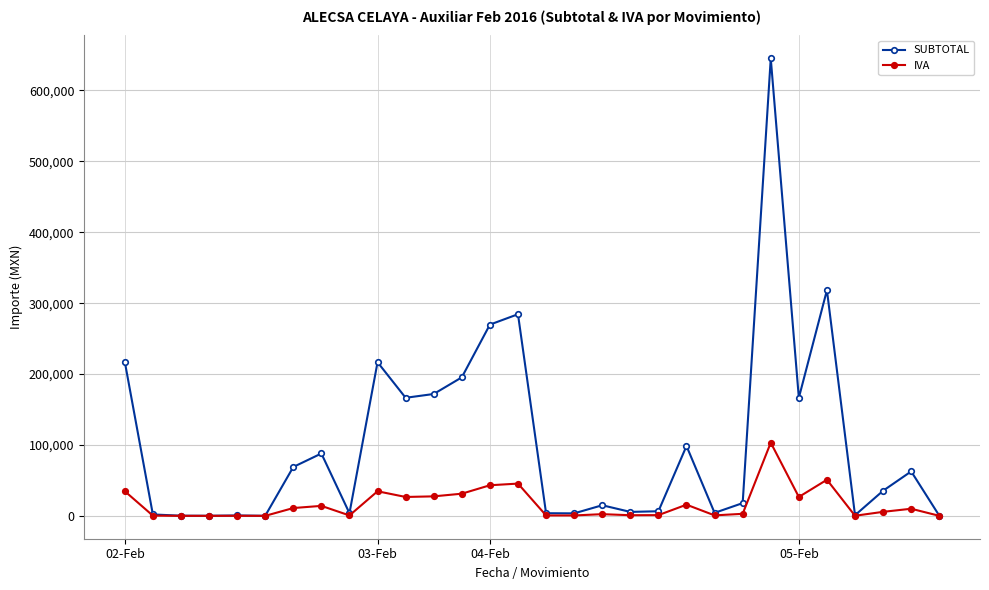

What is the smallest value displayed?

10.4